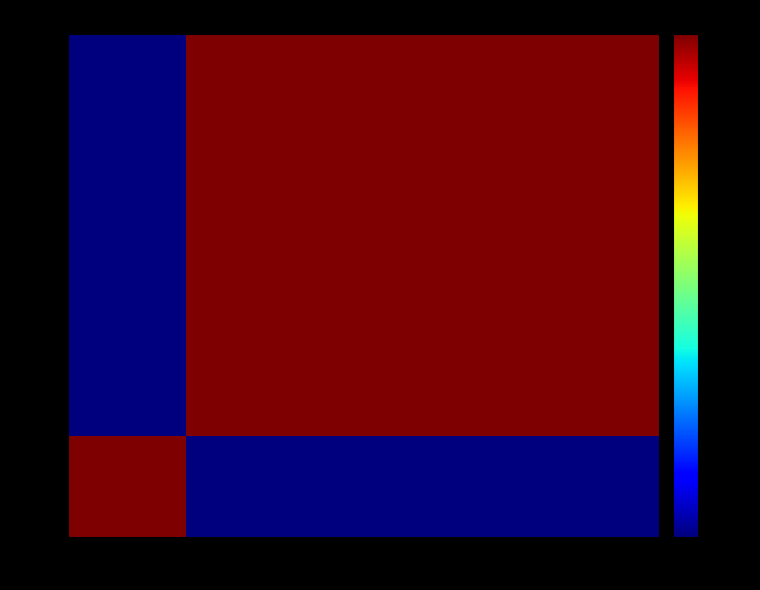

Which series has the largest range (max minus min)?

1869